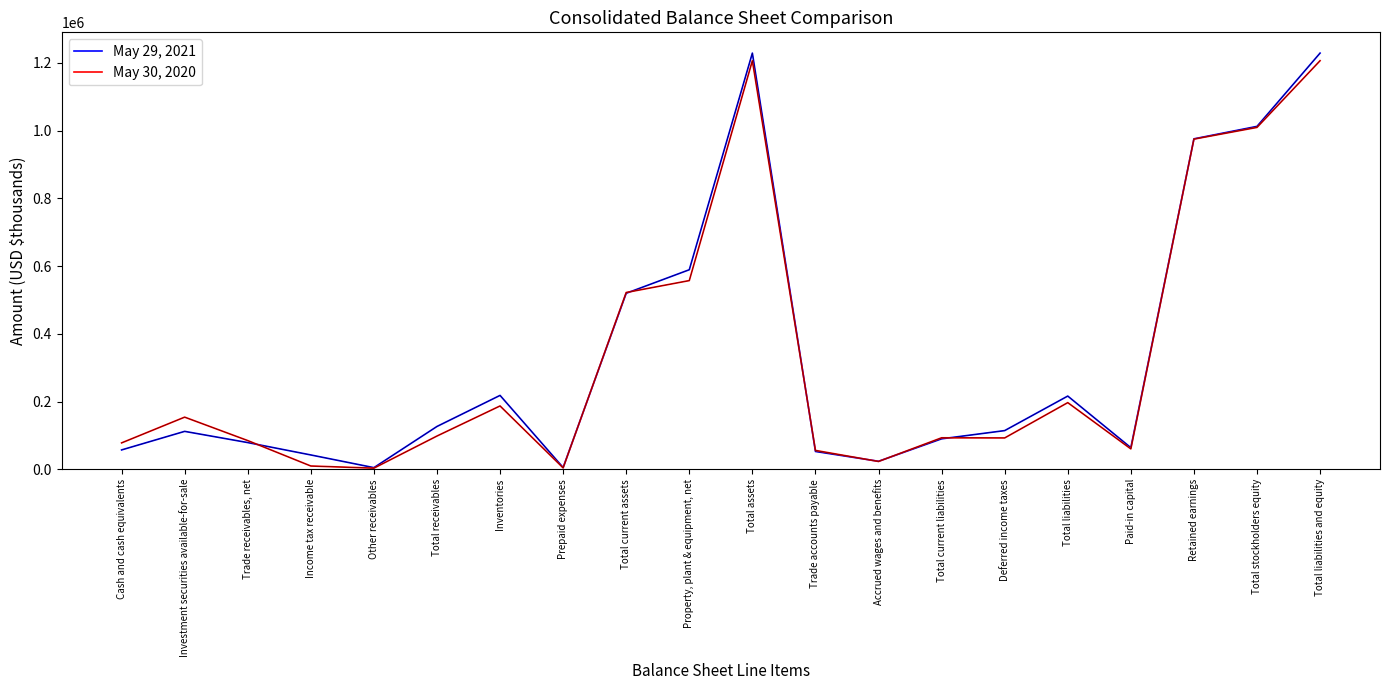

What is the total value across all series at Accrued wages and benefits?

47089